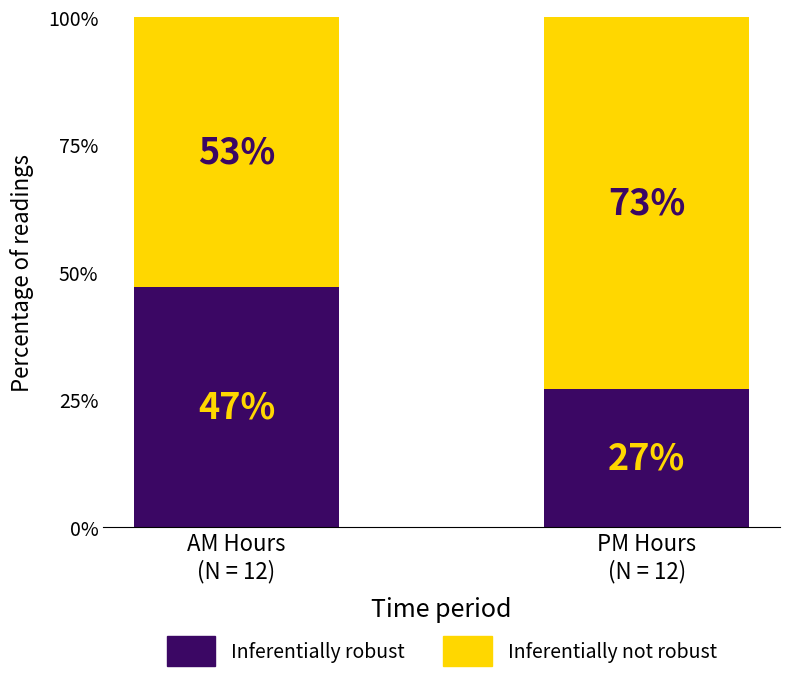

What is the lowest value of the Inferentially robust series?

27